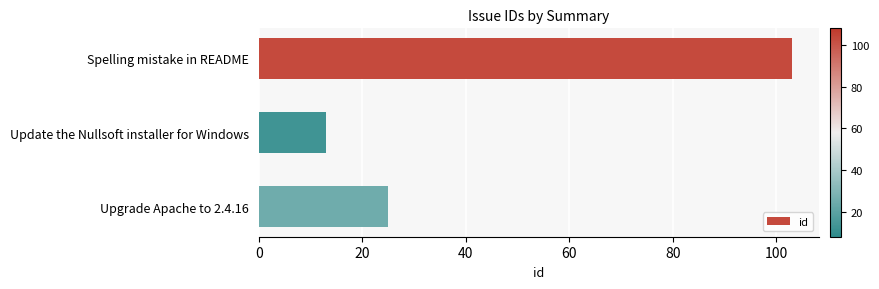

How many bars are there in total?

3